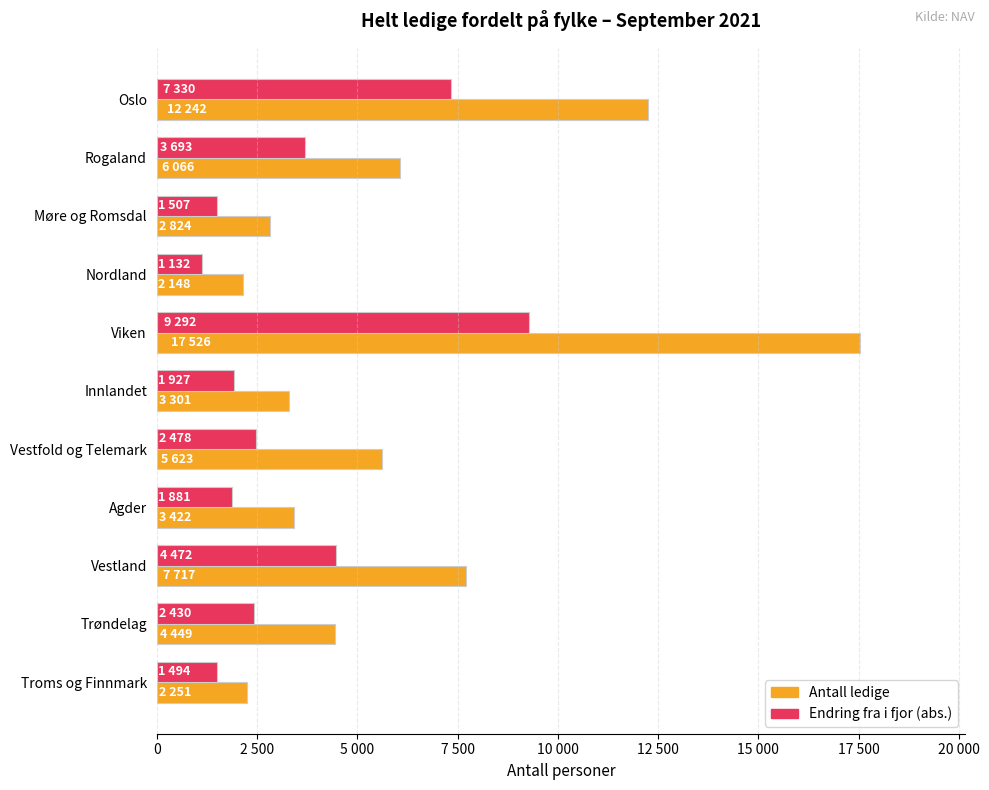

What are all the series names shown in the legend?

Antall ledige, Endring fra i fjor (abs.)